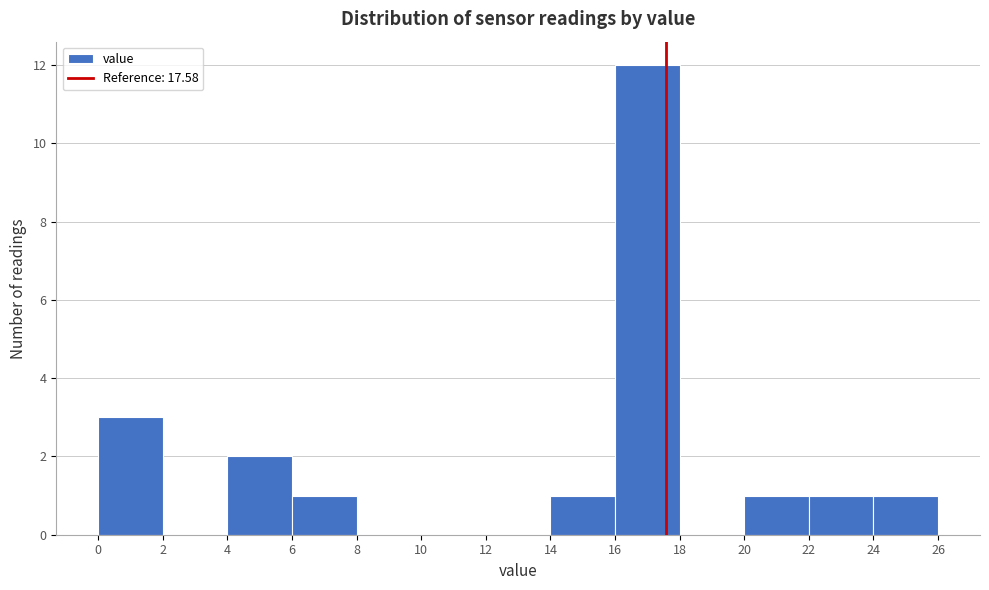

What is the height of the bar covering 4 to 6 on the x-axis? The values are not printed on the chart, so give them approximately, as read against the axis.

2